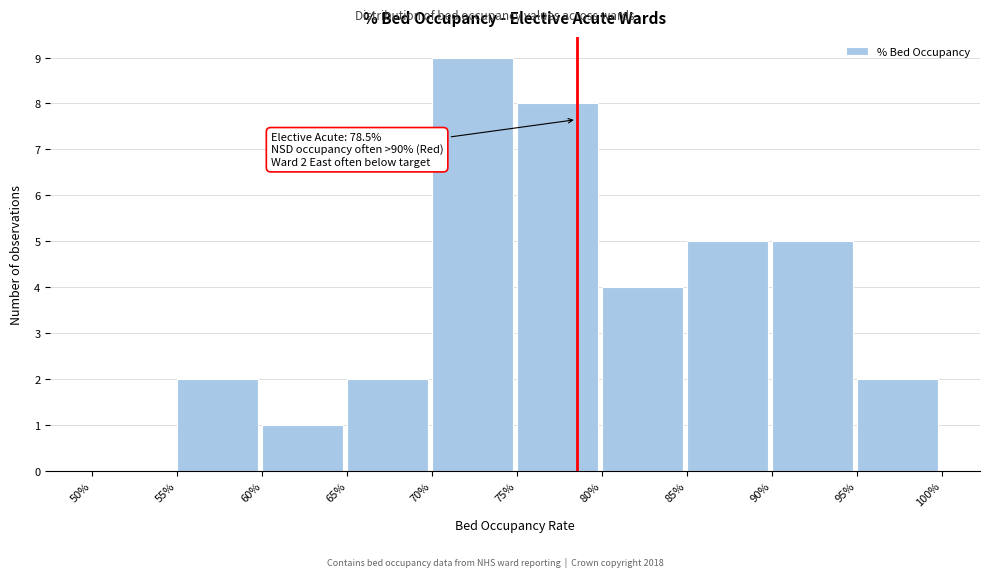

Reading right to left, extract all data points from this chart.

95%=2	90%=5	85%=5	80%=4	75%=8	70%=9	65%=2	60%=1	55%=2	50%=0